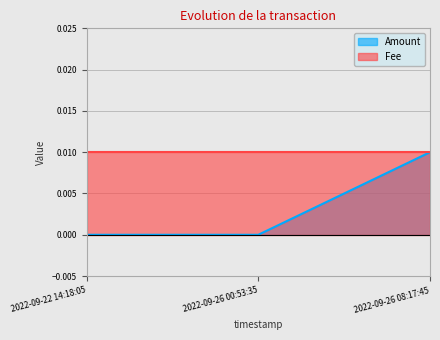

The chart shows a value of -0.0 at 2022-09-26 00:53:35. True or false?

False